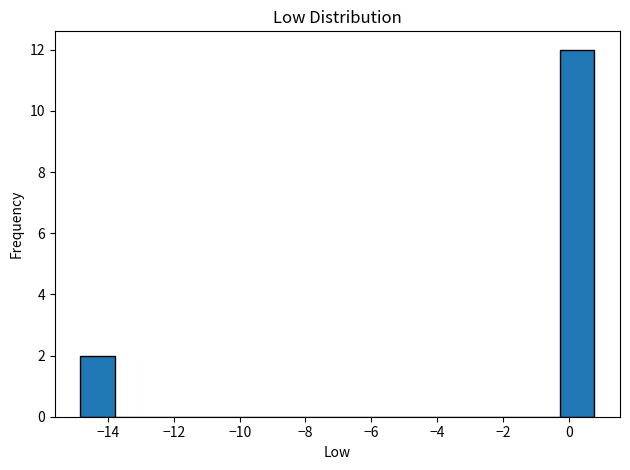

Reading left to right, list every bar in this chart as the range it spans on the x-axis followed by its height. Neither the bar edges nor the heights are printed on the chart, so give them approximately, as read against the axes.

-14.8 to -13.8: 2
-13.8 to -12.8: 0
-12.8 to -11.8: 0
-11.8 to -10.6: 0
-10.6 to -9.6: 0
-9.6 to -8.6: 0
-8.6 to -7.6: 0
-7.6 to -6.6: 0
-6.6 to -5.4: 0
-5.4 to -4.4: 0
-4.4 to -3.4: 0
-3.4 to -2.4: 0
-2.4 to -1.4: 0
-1.4 to -0.2: 0
-0.2 to 0.8: 12